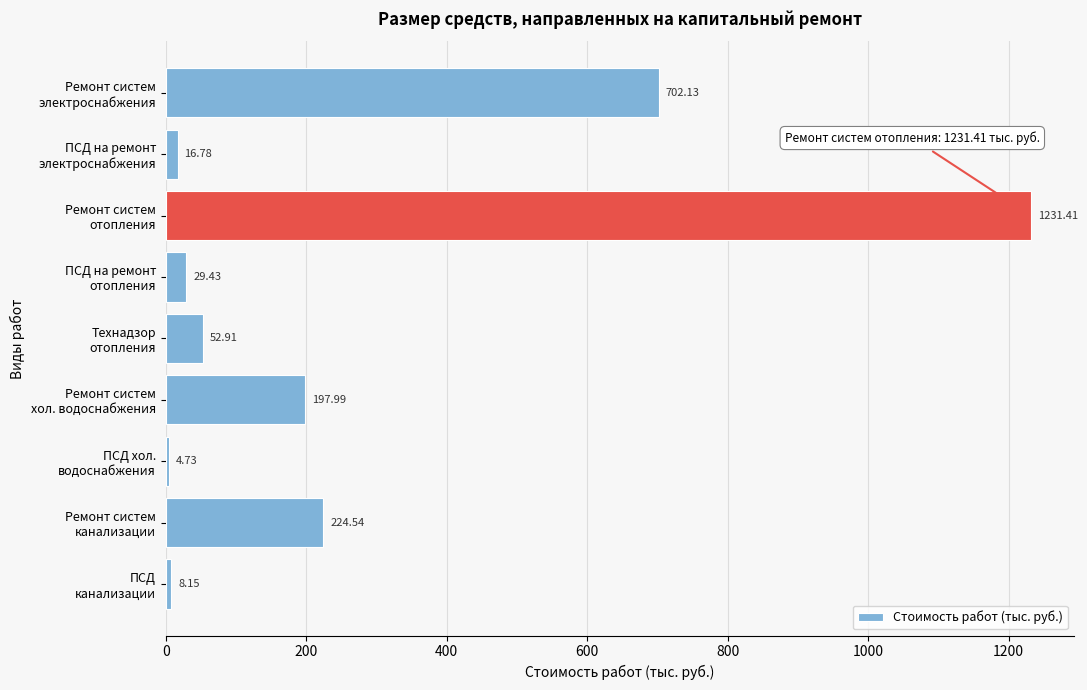

What is the average value?

274.2